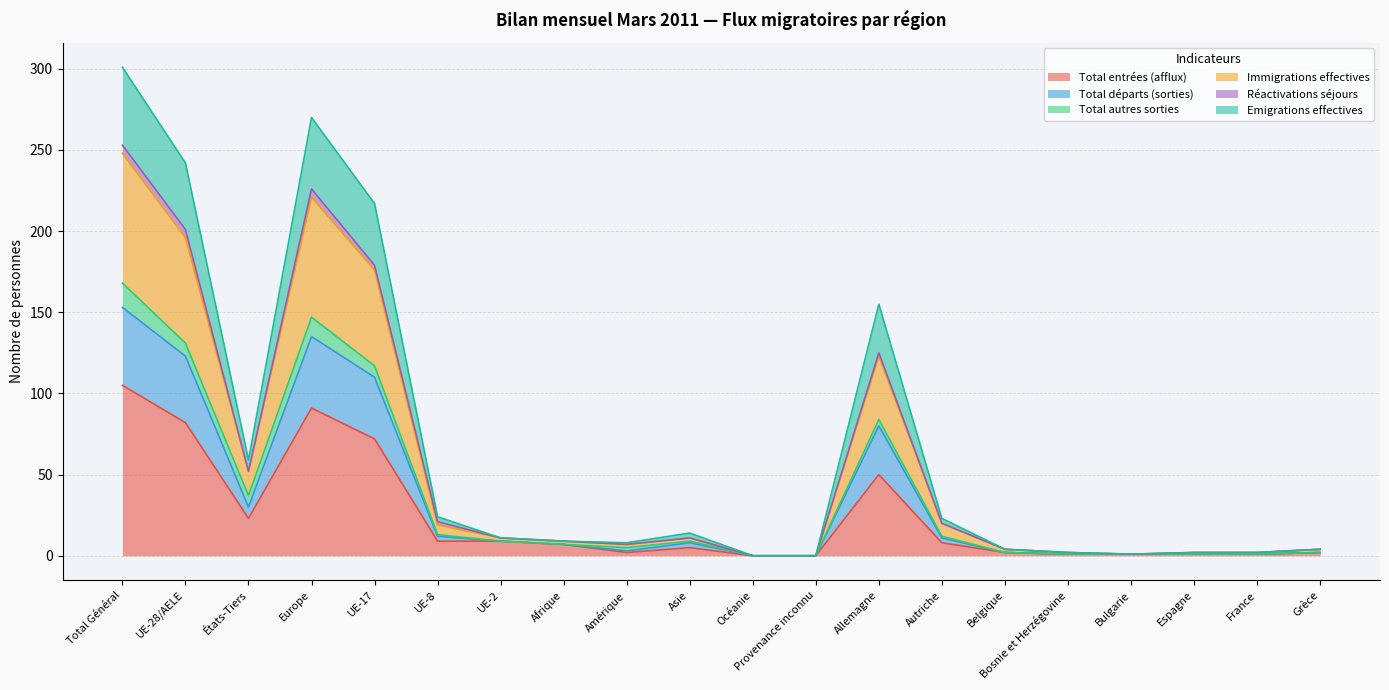

Does the chart display data point markers on the line(s)?

No